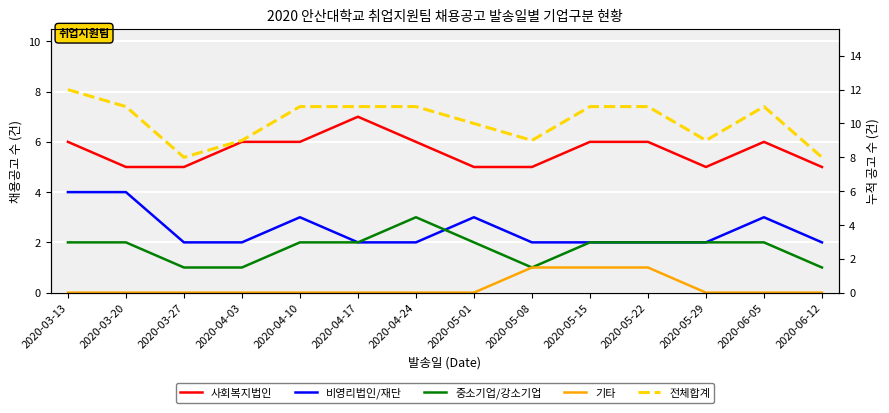

How many values in the 사회복지법인 series are below 6?

6